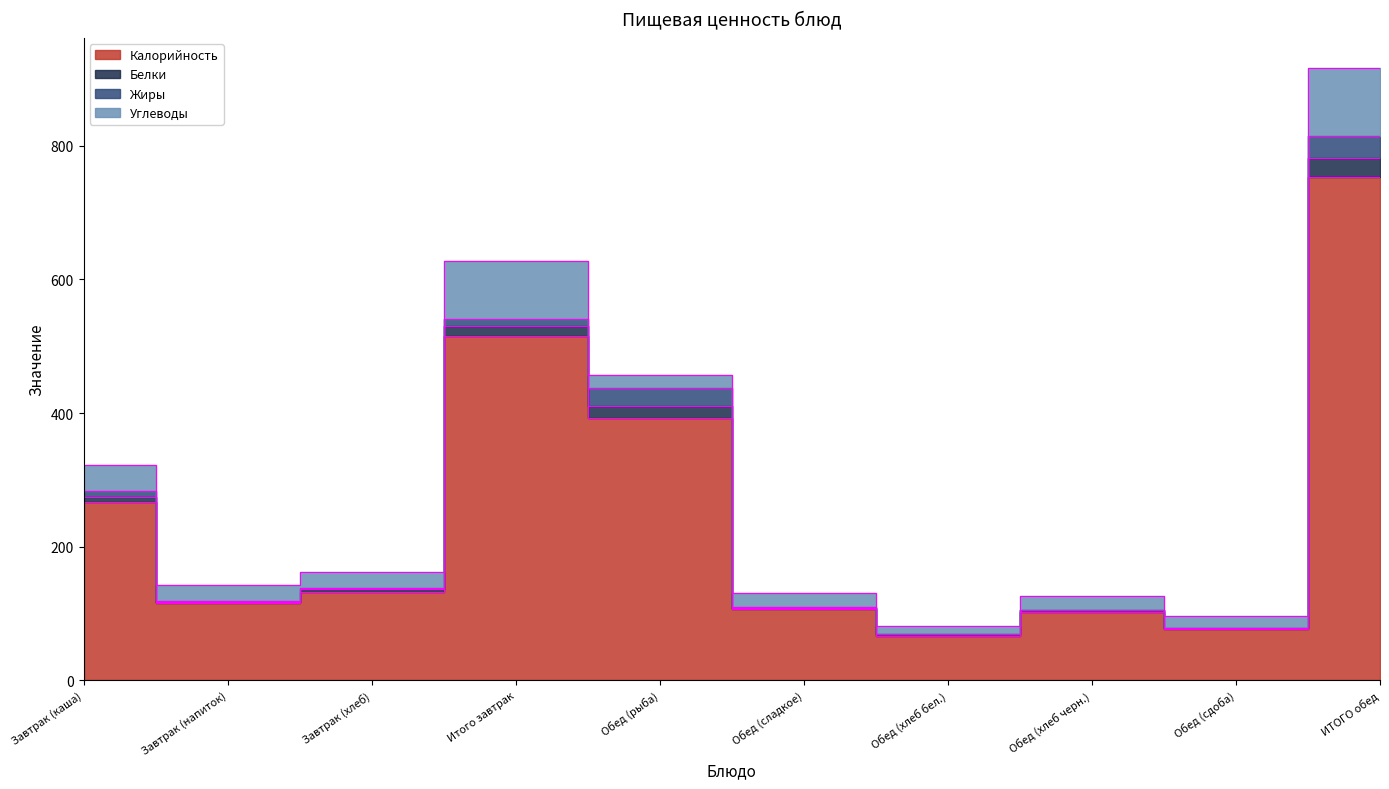

What value does the Жиры series have at Завтрак (хлеб)?

0.7